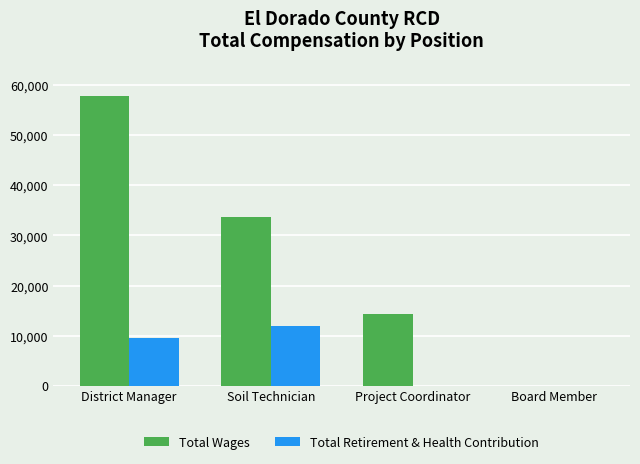

Which series has the largest total across all categories?

Total Wages